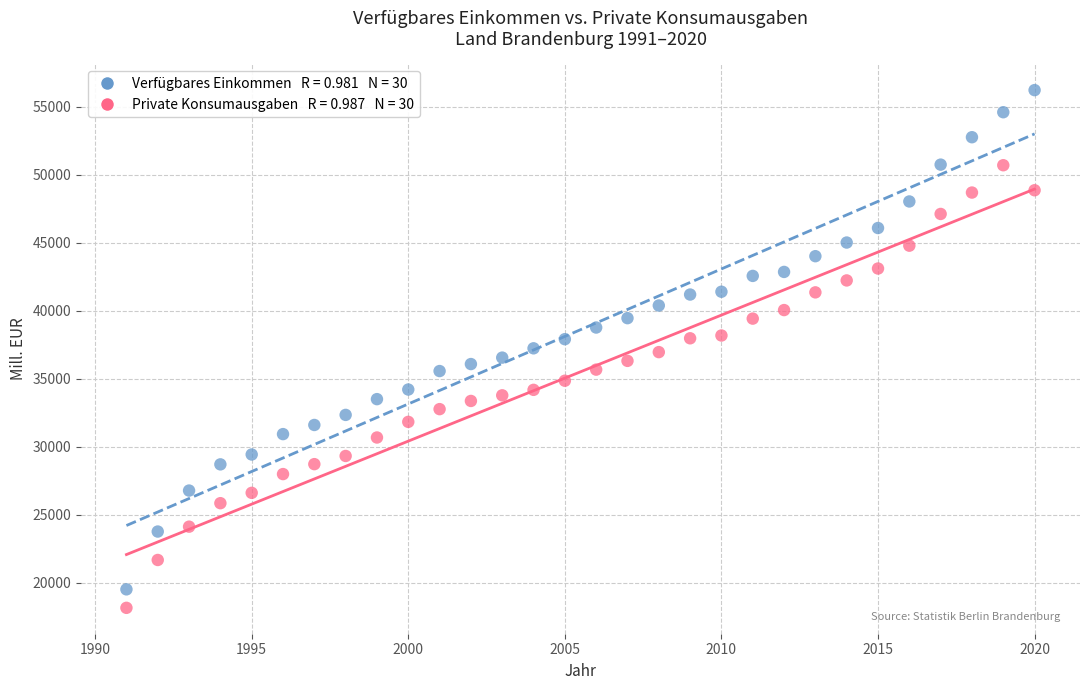

Across all data points, what is the range of X values (max minus min)?

29.0